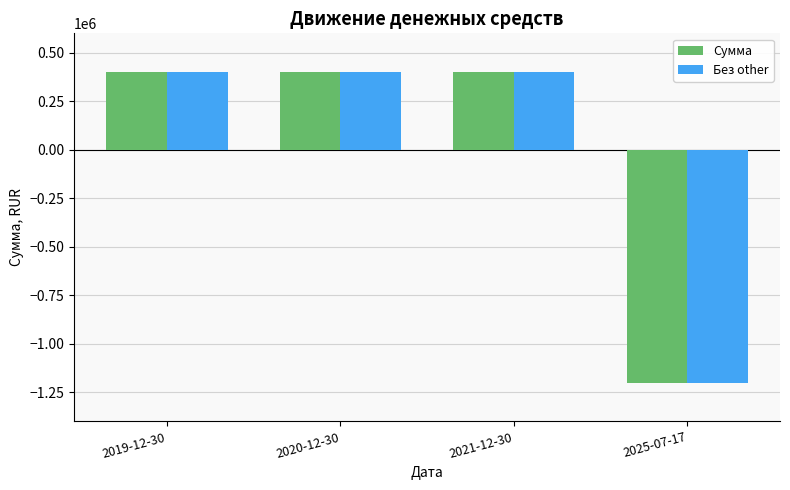

How many series are shown in this chart?

2